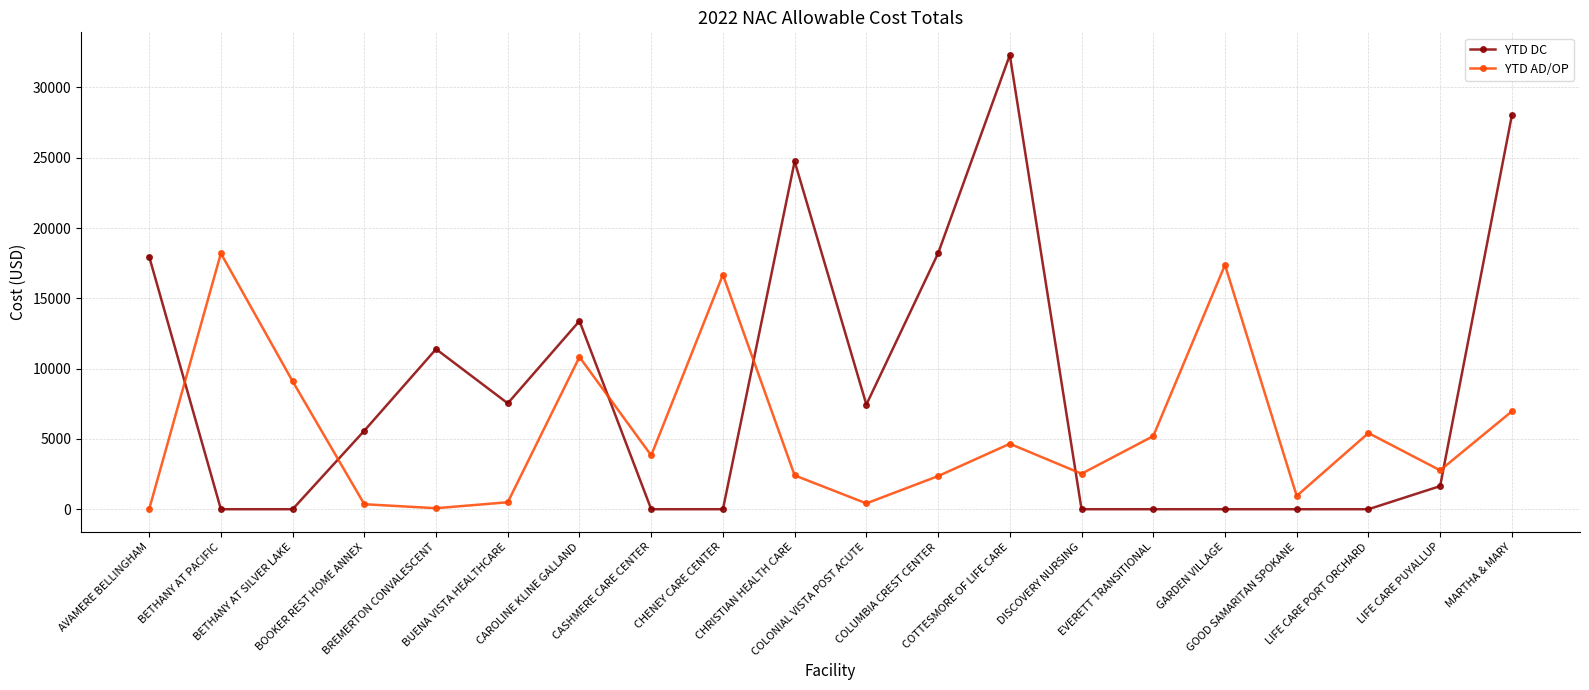

Rank the series by their maximum value, from highest to lowest.

YTD DC, YTD AD/OP